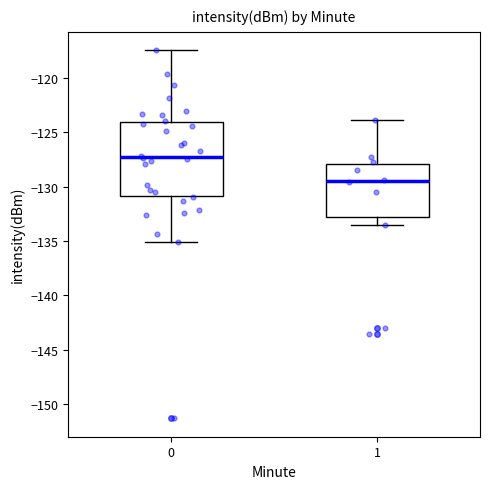

Which box is the tallest, from its lower edge to its upper edge?

0